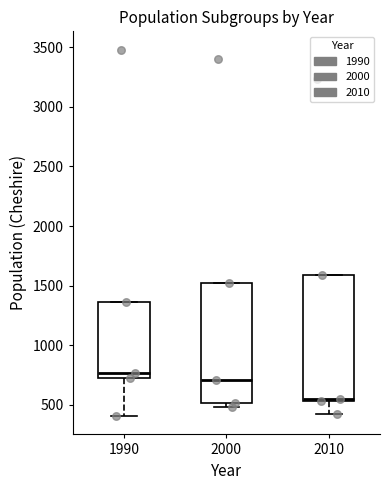

Reading left to right, read every box against the y-axis: the position of its median line, the range the box covers, and the ends of its whiskers. The values are not printed on the chart, so give them approximately, as read against the axis.

1990: median 750, box 700 to 1350, whiskers 400 to 1350
2000: median 700, box 500 to 1500, whiskers 500 (just below the box's lower edge) to 1500
2010: median 550 (just above the box's lower edge), box 550 to 1600, whiskers 400 to 1600